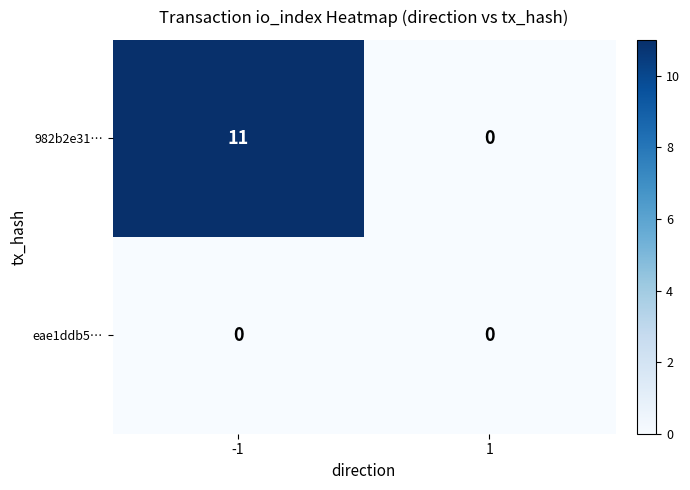

Reading left to right, transcribe all the data shown in this chart.

982b2e31…: -1=11	1=0
eae1ddb5…: -1=0	1=0